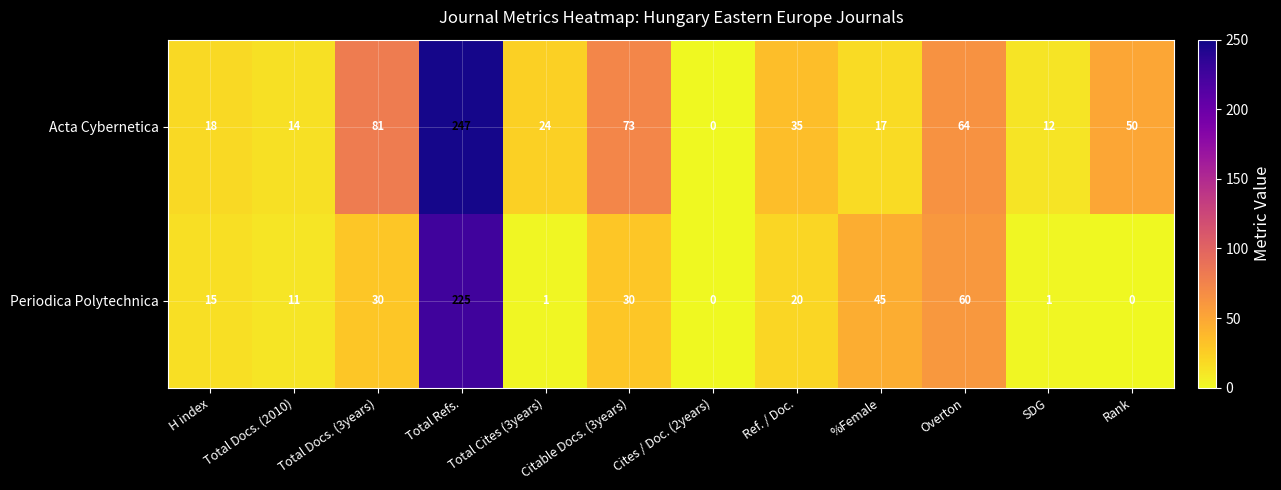

Rank the series by their maximum value, from lowest to highest.

Periodica Polytechnica, Acta Cybernetica